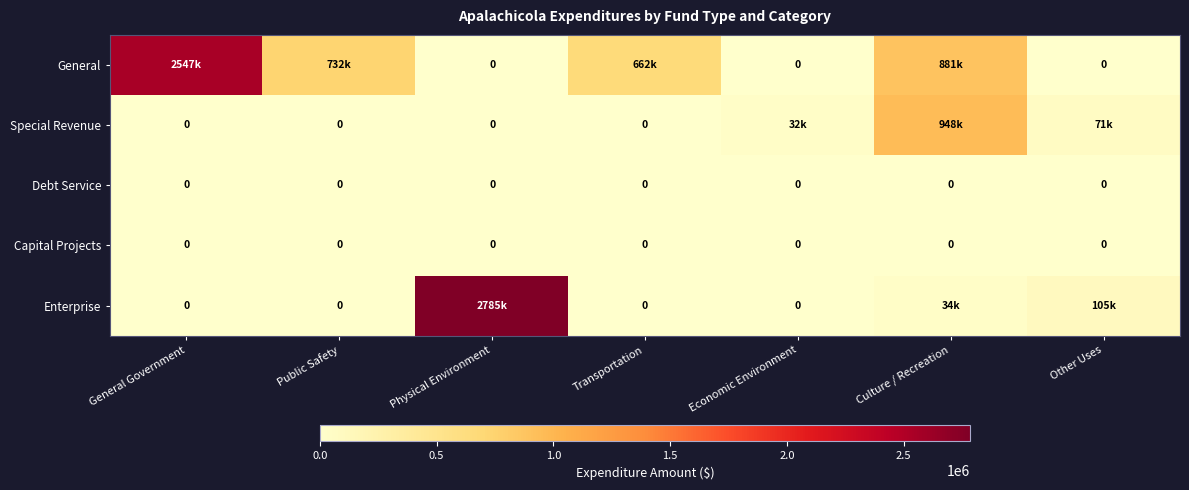

The value of Capital Projects at Culture / Recreation is 0. True or false?

True